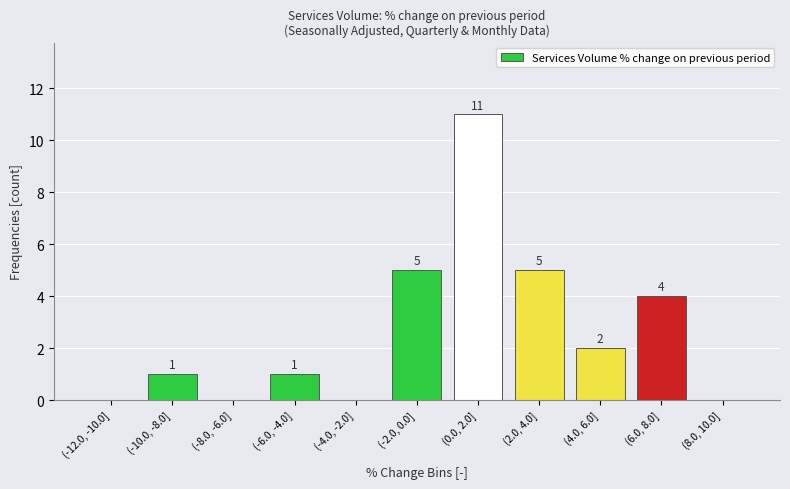

Reading left to right, transcribe all the data shown in this chart.

(-12.0, -10.0]=0	(-10.0, -8.0]=1	(-8.0, -6.0]=0	(-6.0, -4.0]=1	(-4.0, -2.0]=0	(-2.0, 0.0]=5	(0.0, 2.0]=11	(2.0, 4.0]=5	(4.0, 6.0]=2	(6.0, 8.0]=4	(8.0, 10.0]=0